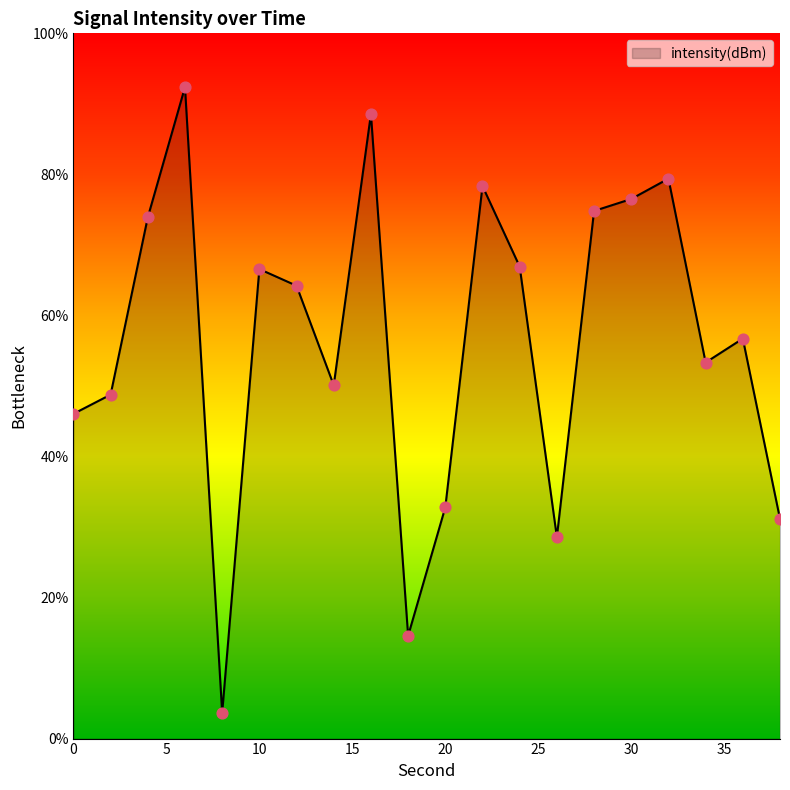

What is the difference between the maximum and minimum values?

88.7